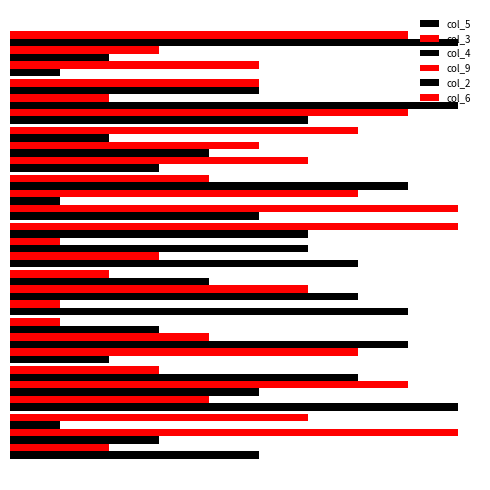

Reading right to left, list all the values displayed in this chart.

col_5: 1	6	3	5	7	8	2	9	5
col_3: 5	8	6	9	3	1	7	4	2
col_4: 2	9	4	1	6	7	8	5	3
col_9: 3	2	5	7	1	6	4	8	9
col_2: 9	5	2	8	6	4	3	7	1
col_6: 8	5	7	4	9	2	1	3	6